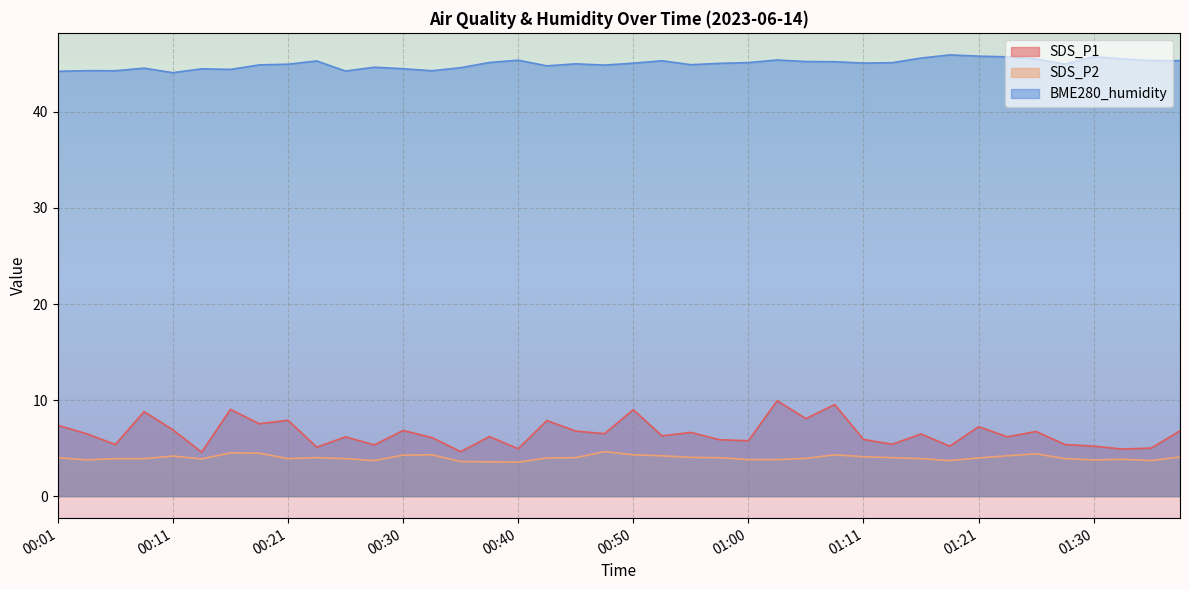

What is the sum of all SDS_P1 values?

261.8